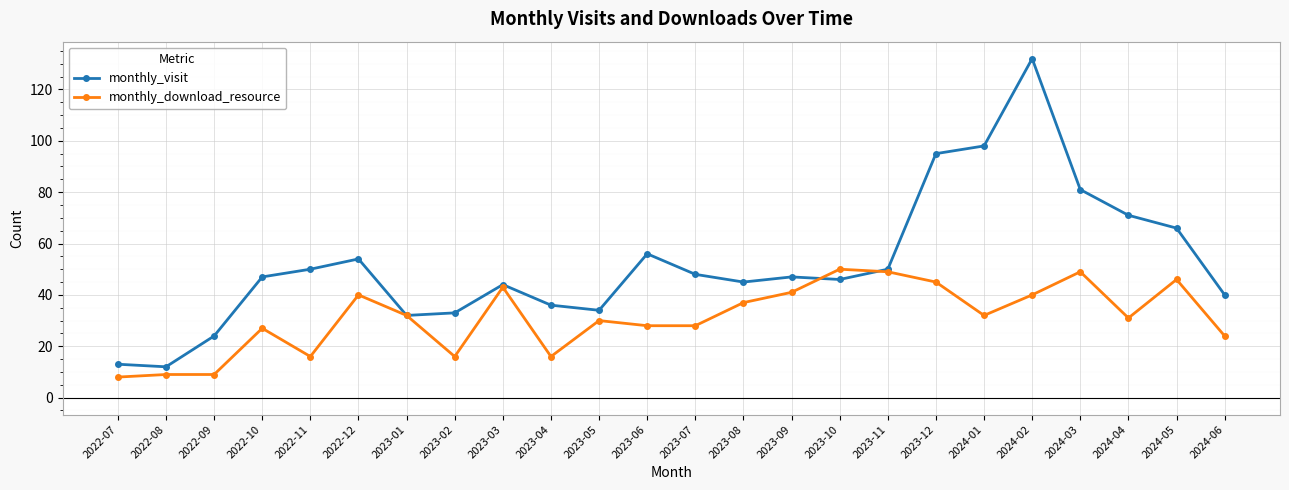

What position from the right is 2022-12?

19